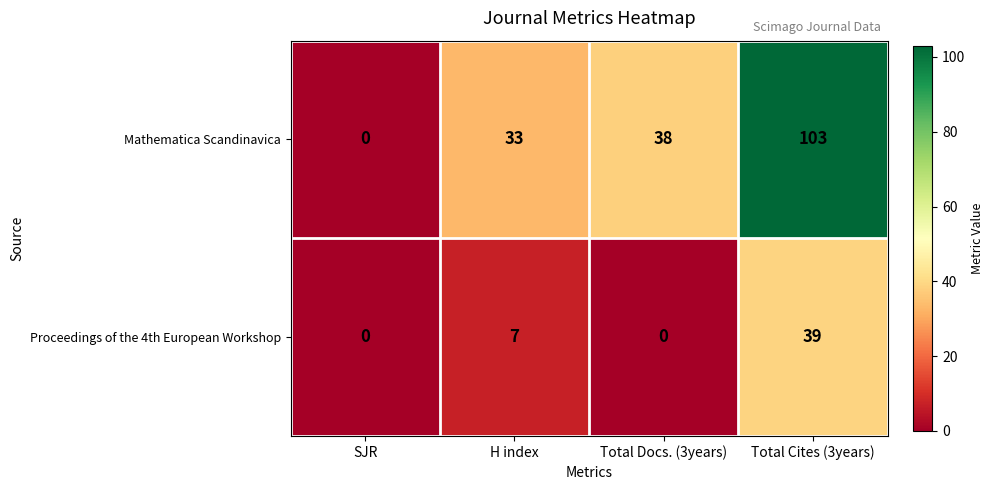

At which category does the chart reach its peak across all series?

Total Cites (3years)